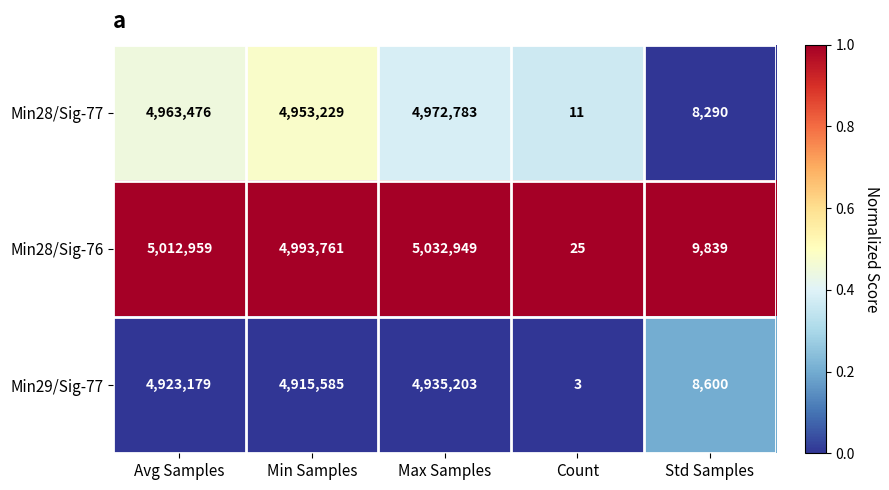

What is the maximum value shown in the chart?

5032949